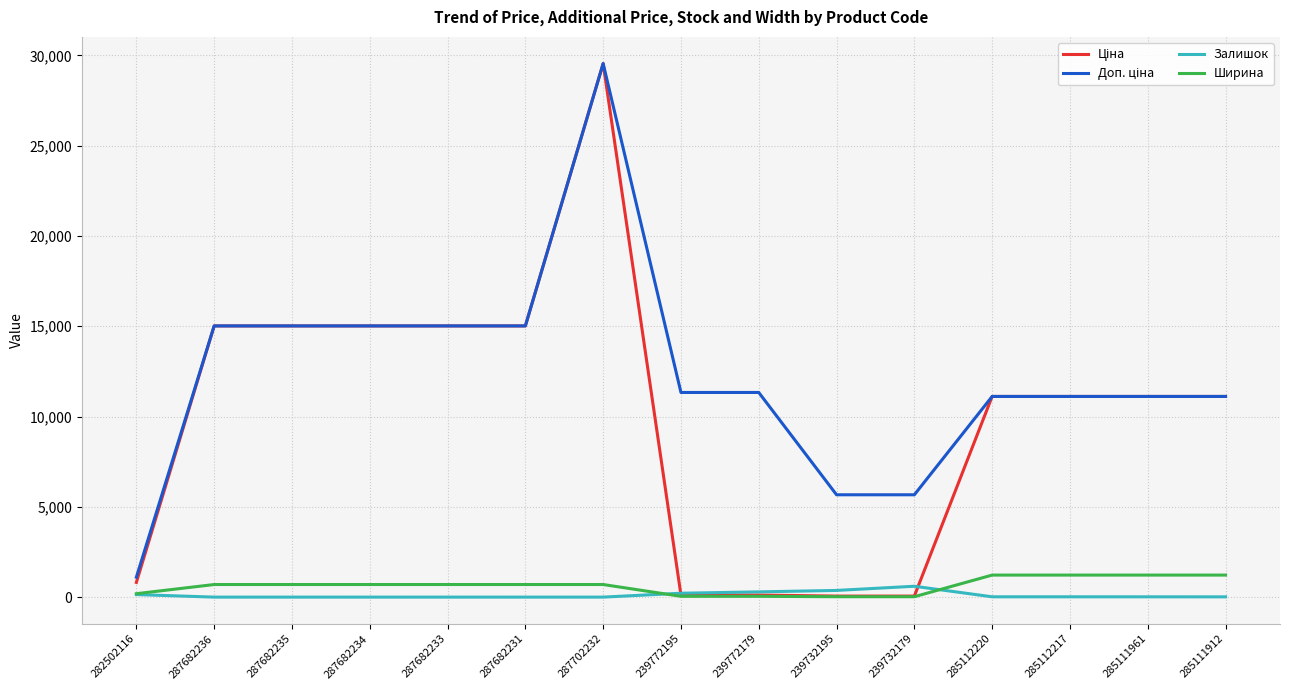

True or false: Залишок has a value of 0.0 at 287682235.

True